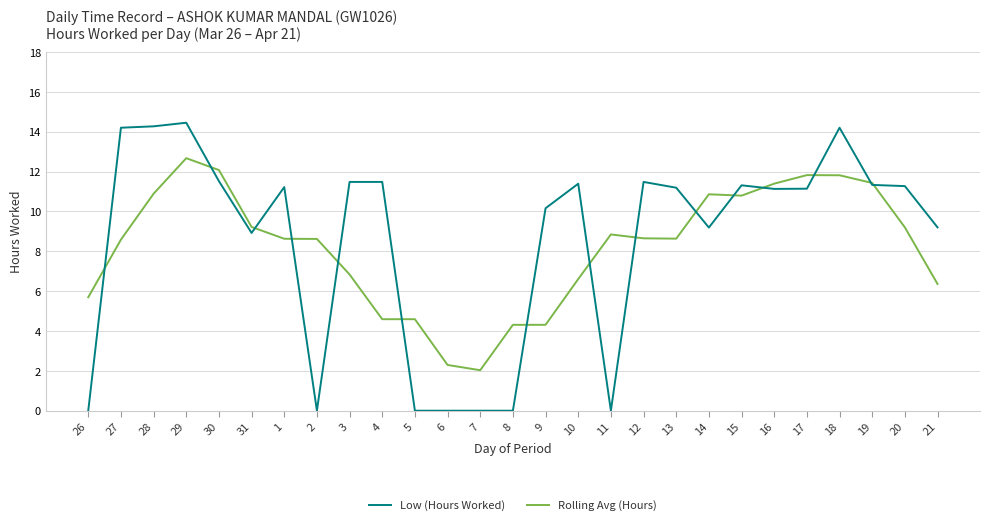

What is the spread (max minus min) of values at 28?

3.4